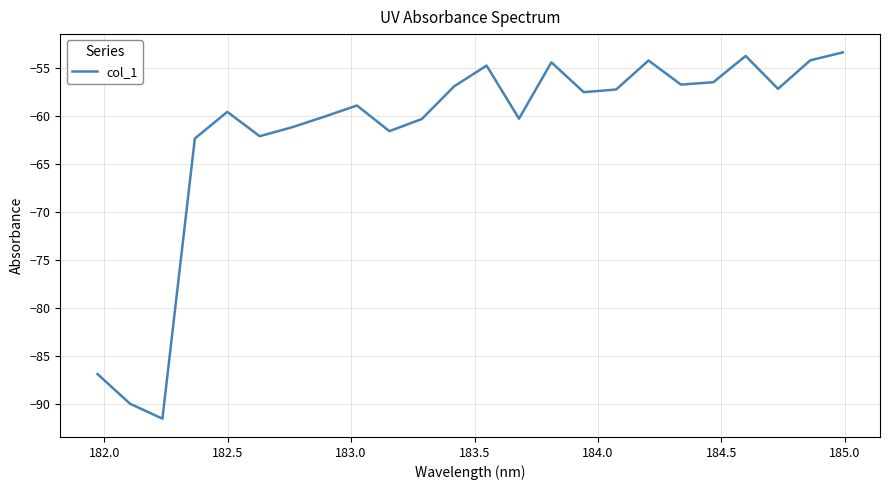

What is the difference between the maximum and minimum values?

38.1